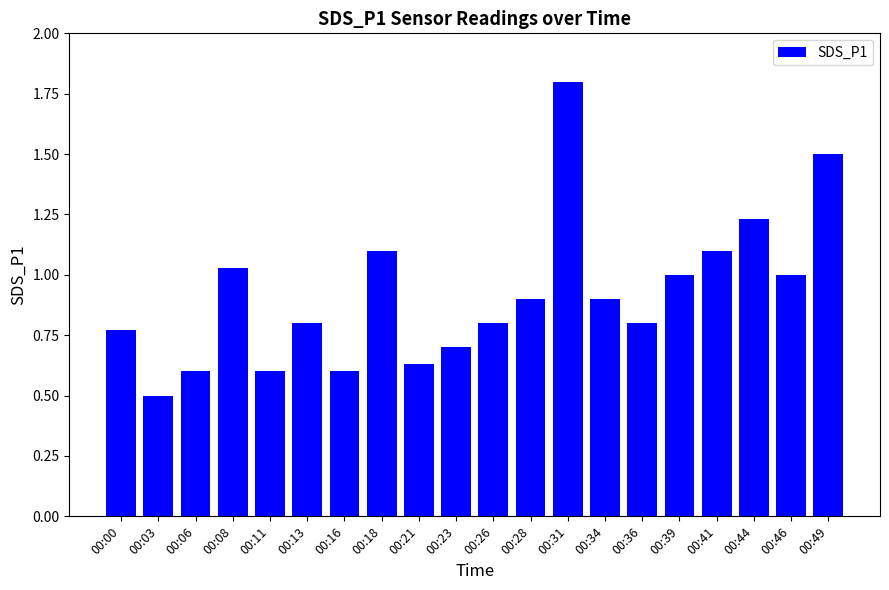

The chart shows a value of 0.6 at 00:16. True or false?

True